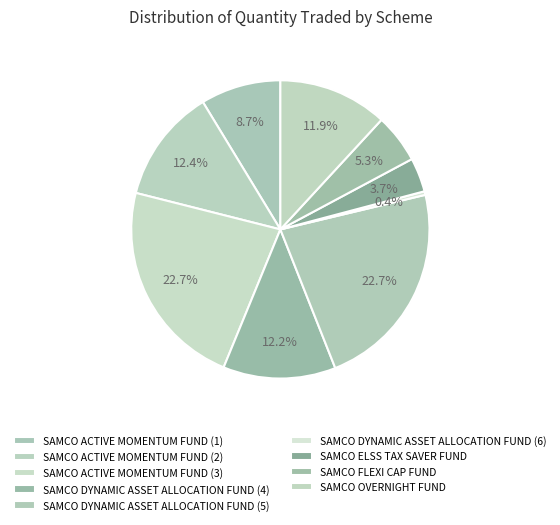

How many segments does this pie chart have?

9